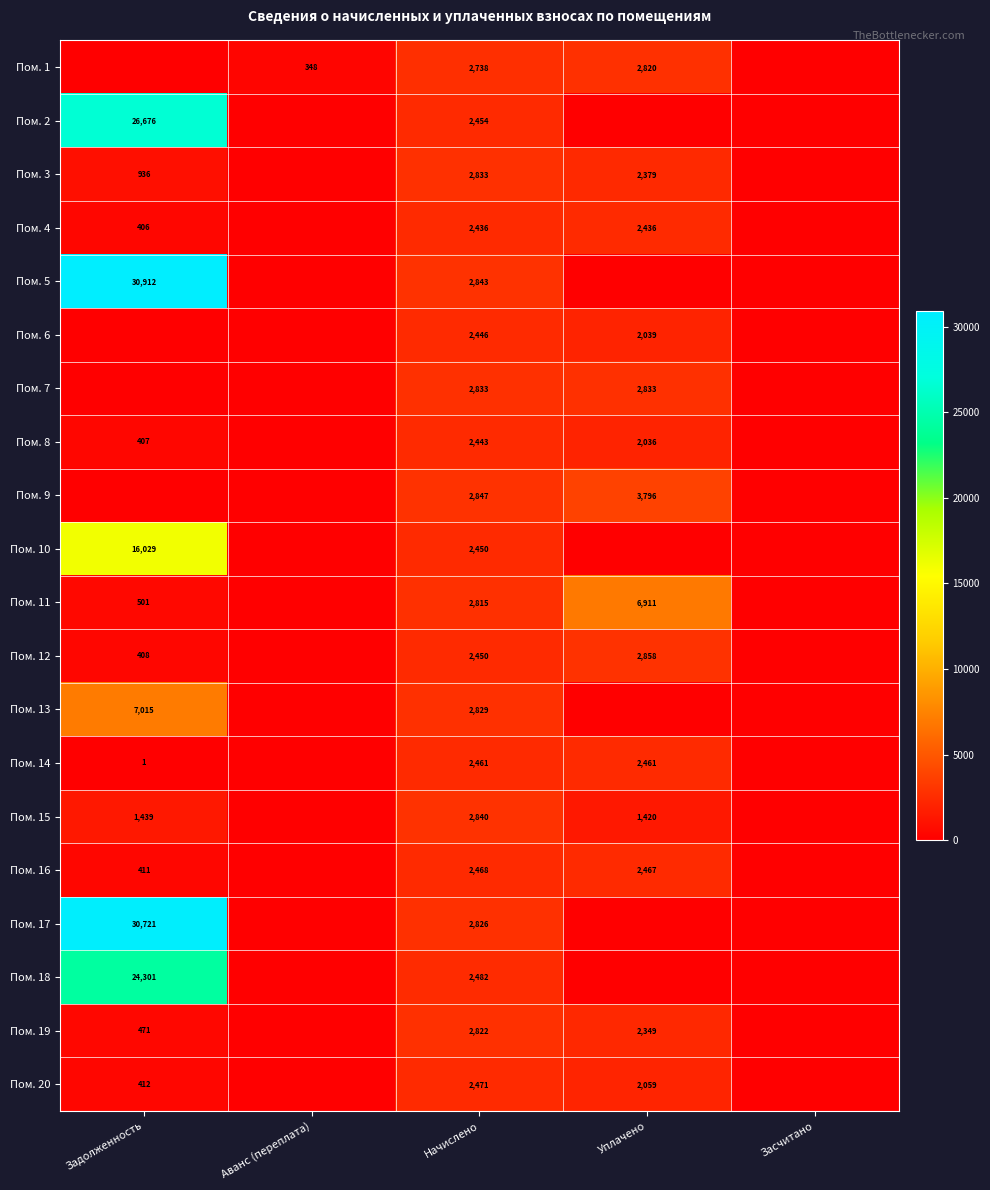

The Пом. 3 series shows 762 at Уплачено. True or false?

False